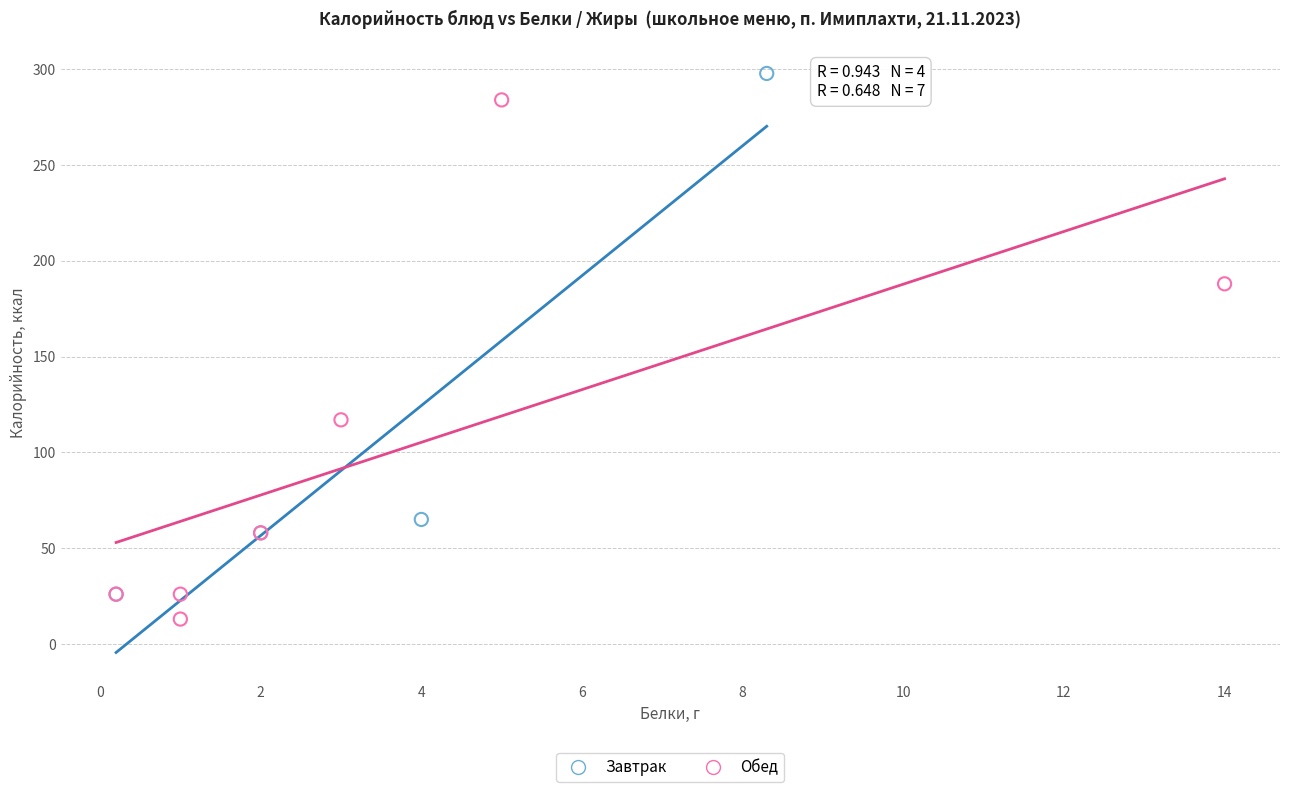

Which series reaches the maximum Y coordinate?

Завтрак